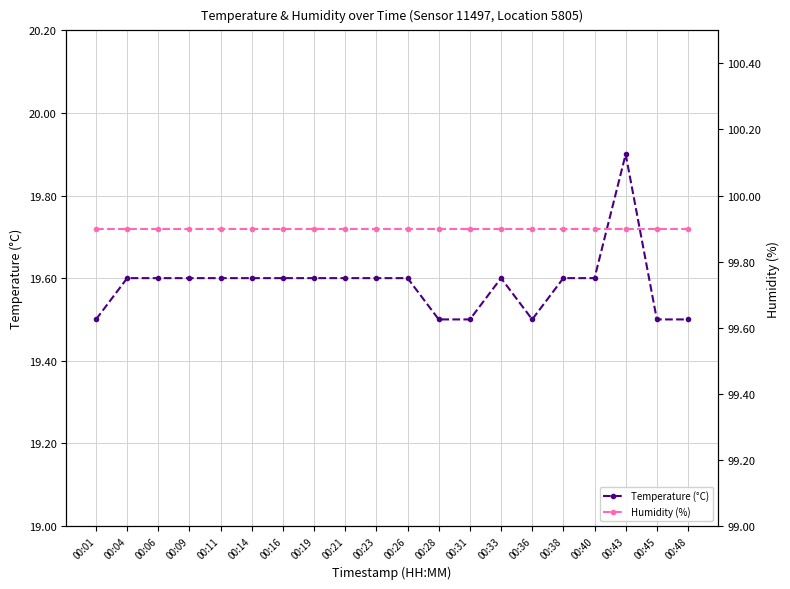

Which category has the highest value in the Temperature (°C) series?

00:43